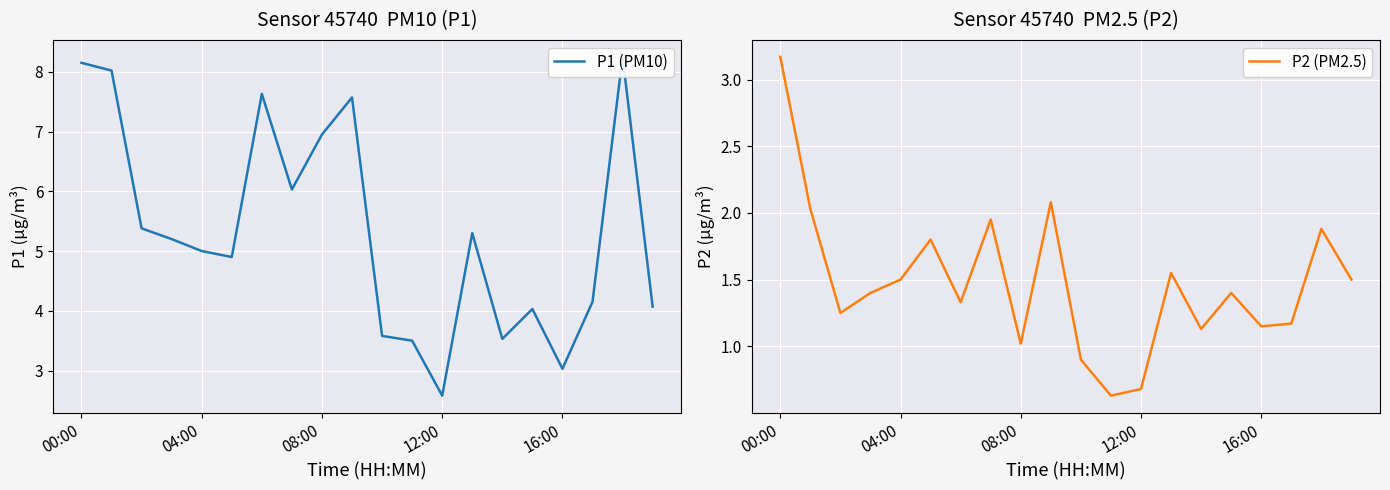

Rank the series at 5 from highest to lowest value.

P1 (PM10), P2 (PM2.5)